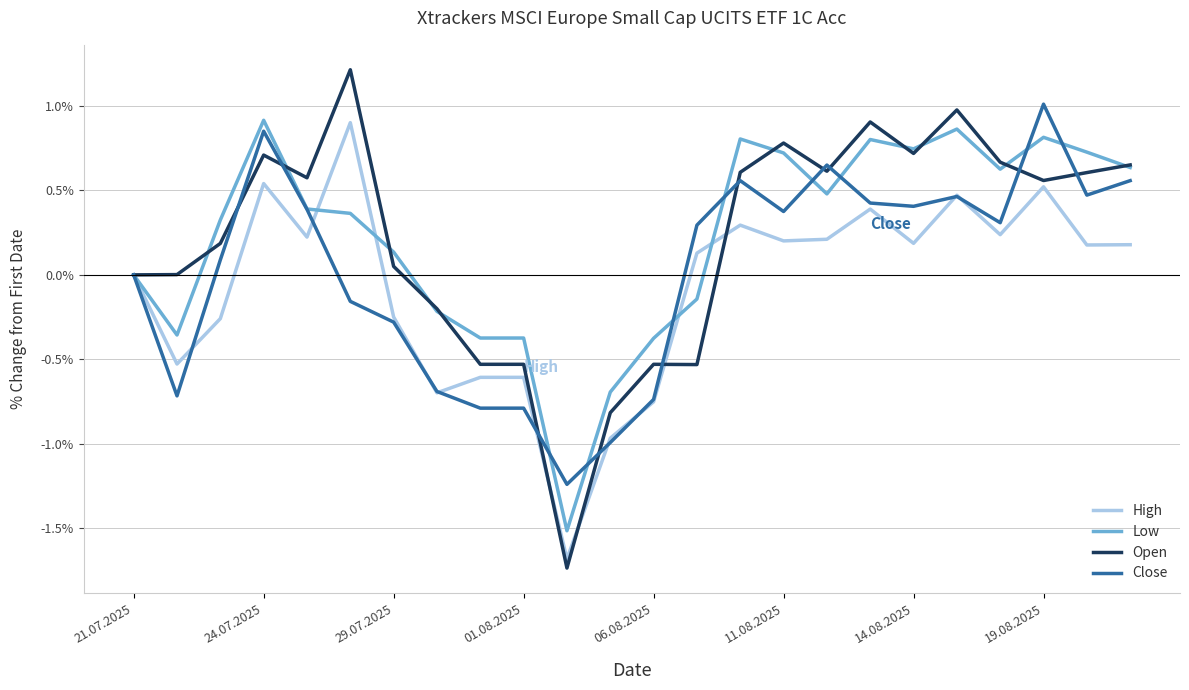

Which series has the widest spread of values?

Open